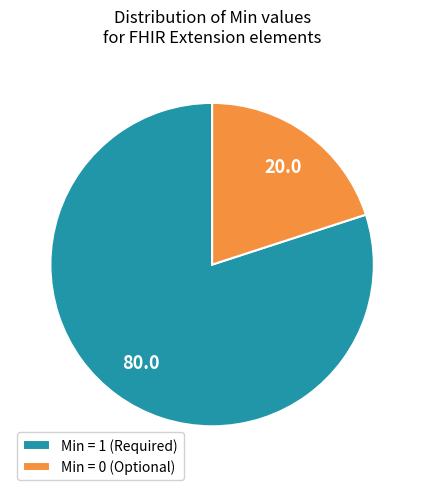

What is the ratio of the value at Min = 1 (Required) to the value at Min = 0 (Optional)?

4.0